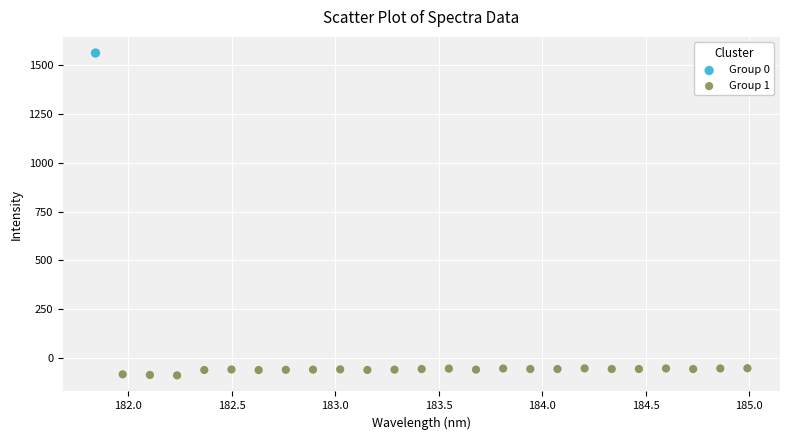

What are all the series names shown in the legend?

Group 0, Group 1